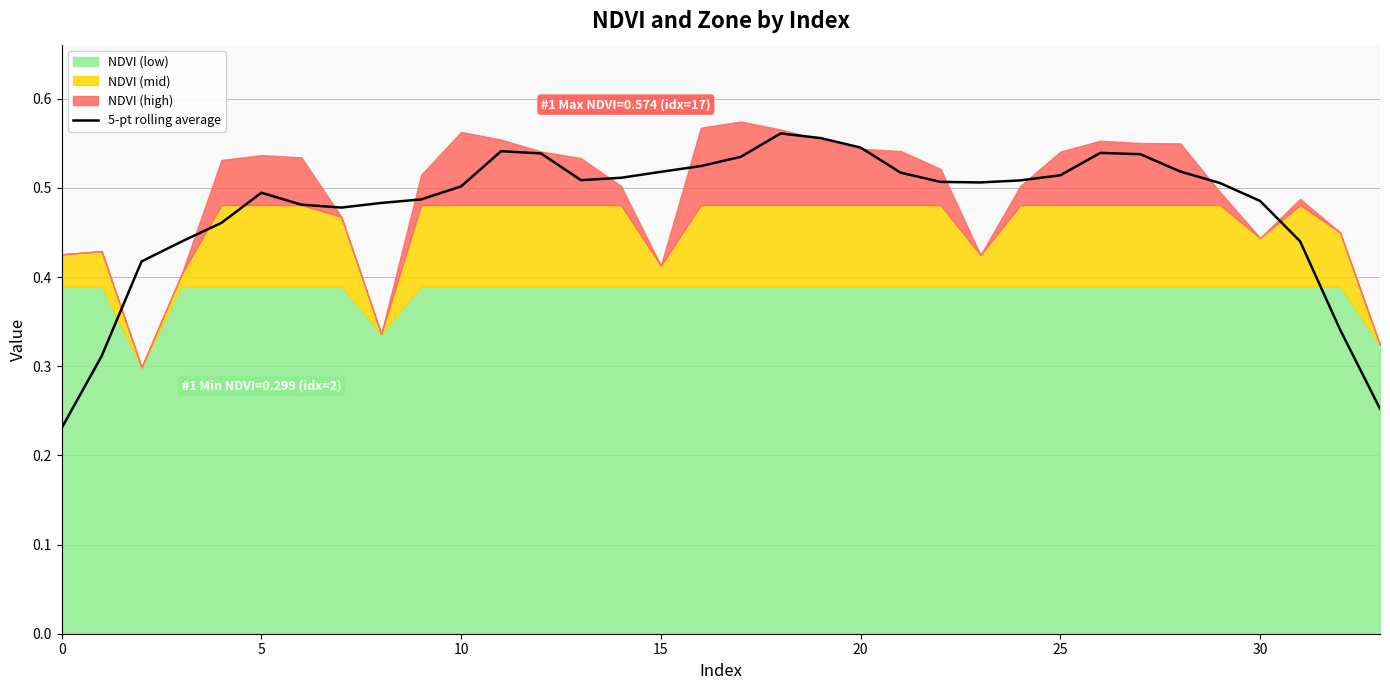

Between 15 and 10, which is larger?

15